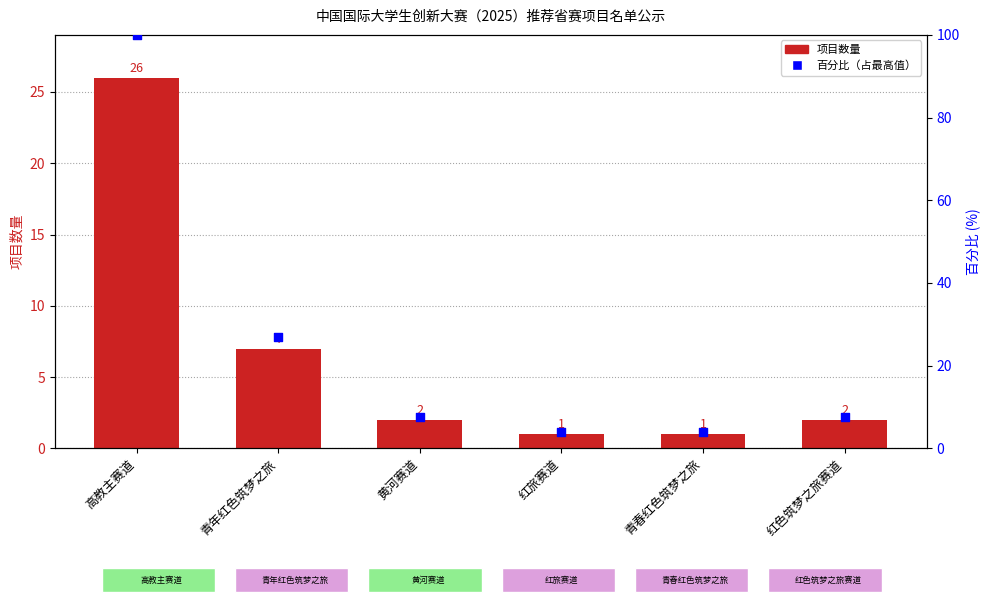

Which series has the largest Y range (max minus min)?

百分比